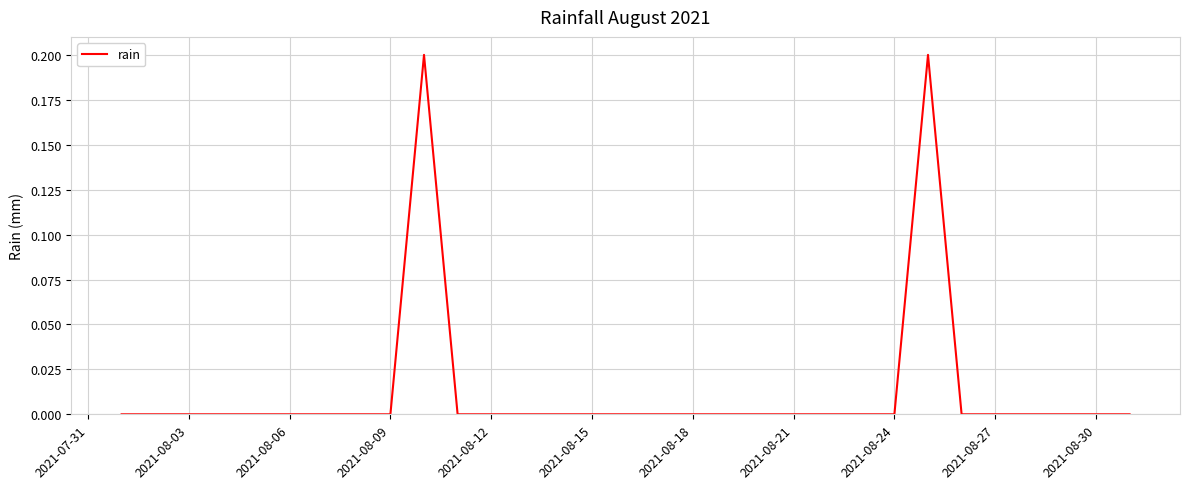

Does the chart have visible grid lines?

Yes